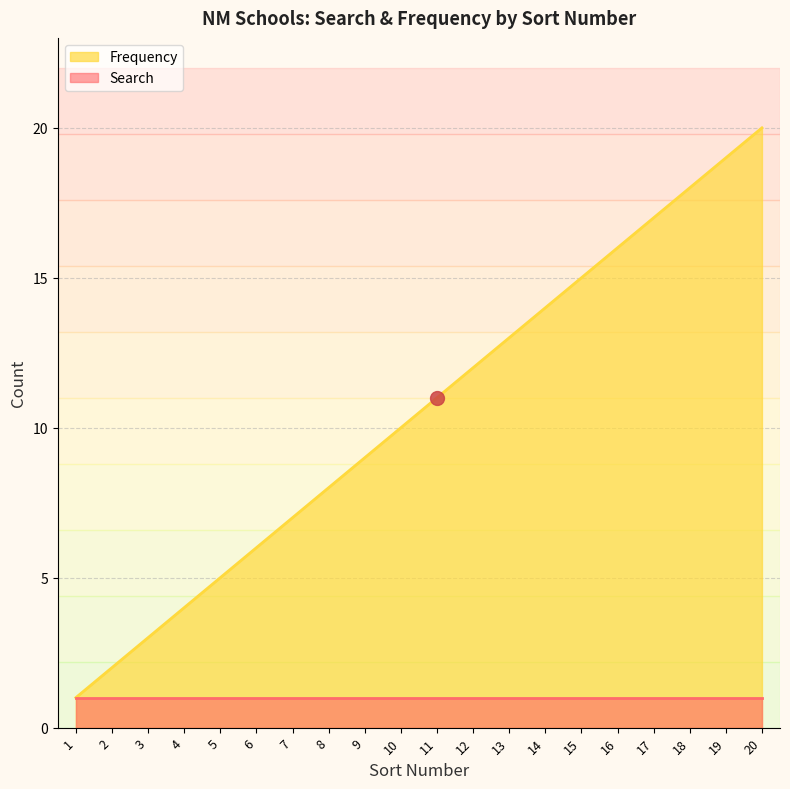

True or false: the data has more than 0 interior local peaks.

False